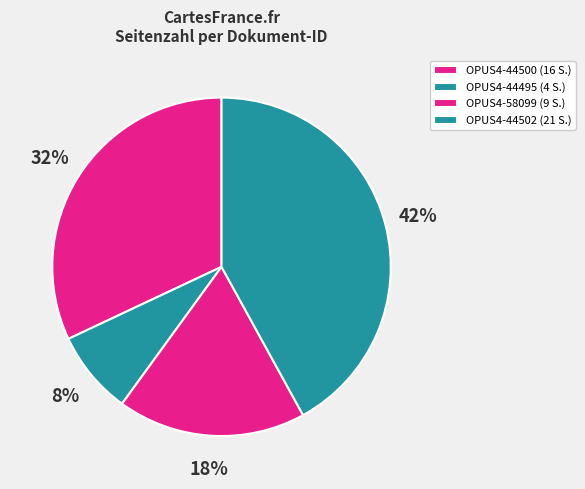

Do OPUS4-58099 and OPUS4-44500 together represent more than half of the pie?

No